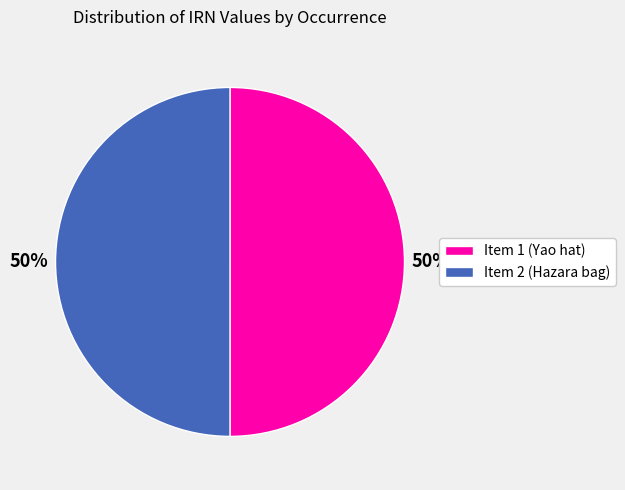

What percentage is the Item 2 (Hazara bag) slice, to the nearest percent?

50%